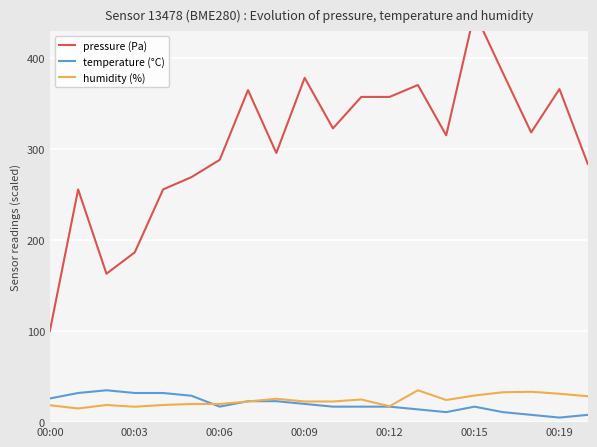

What are all the series names shown in the legend?

pressure (Pa), temperature (°C), humidity (%)